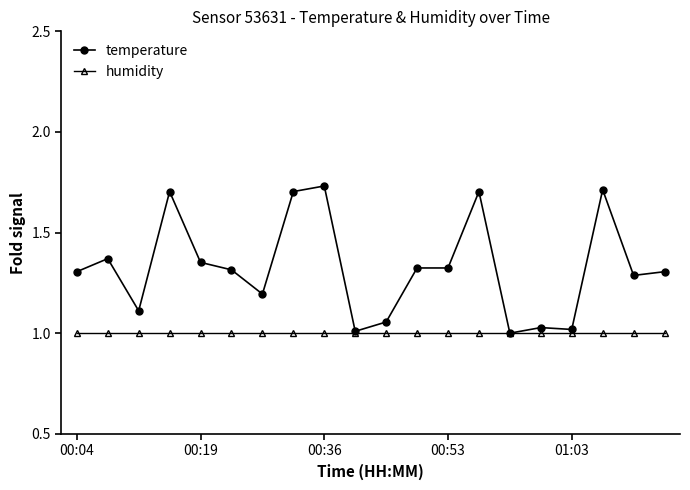

True or false: temperature has more than 0 points higher than both neighbors.

True